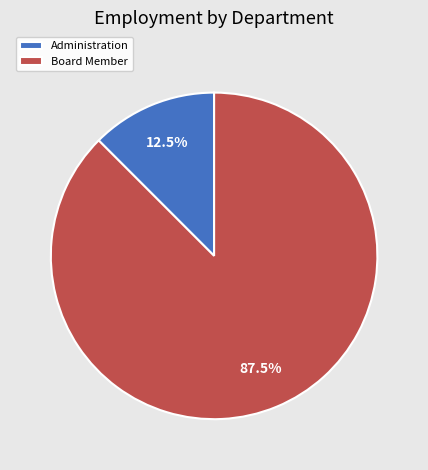

Count the number of slices in the pie.

2